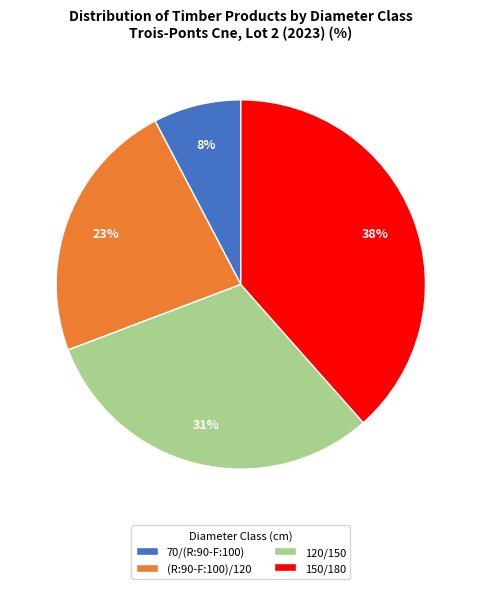

Which slice is the smallest?

70/(R:90-F:100)